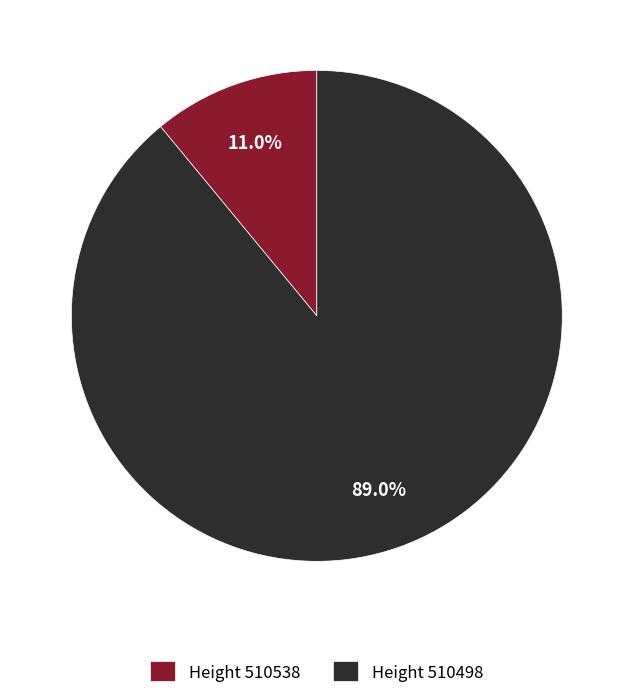

What is the majority slice?

Height 510498